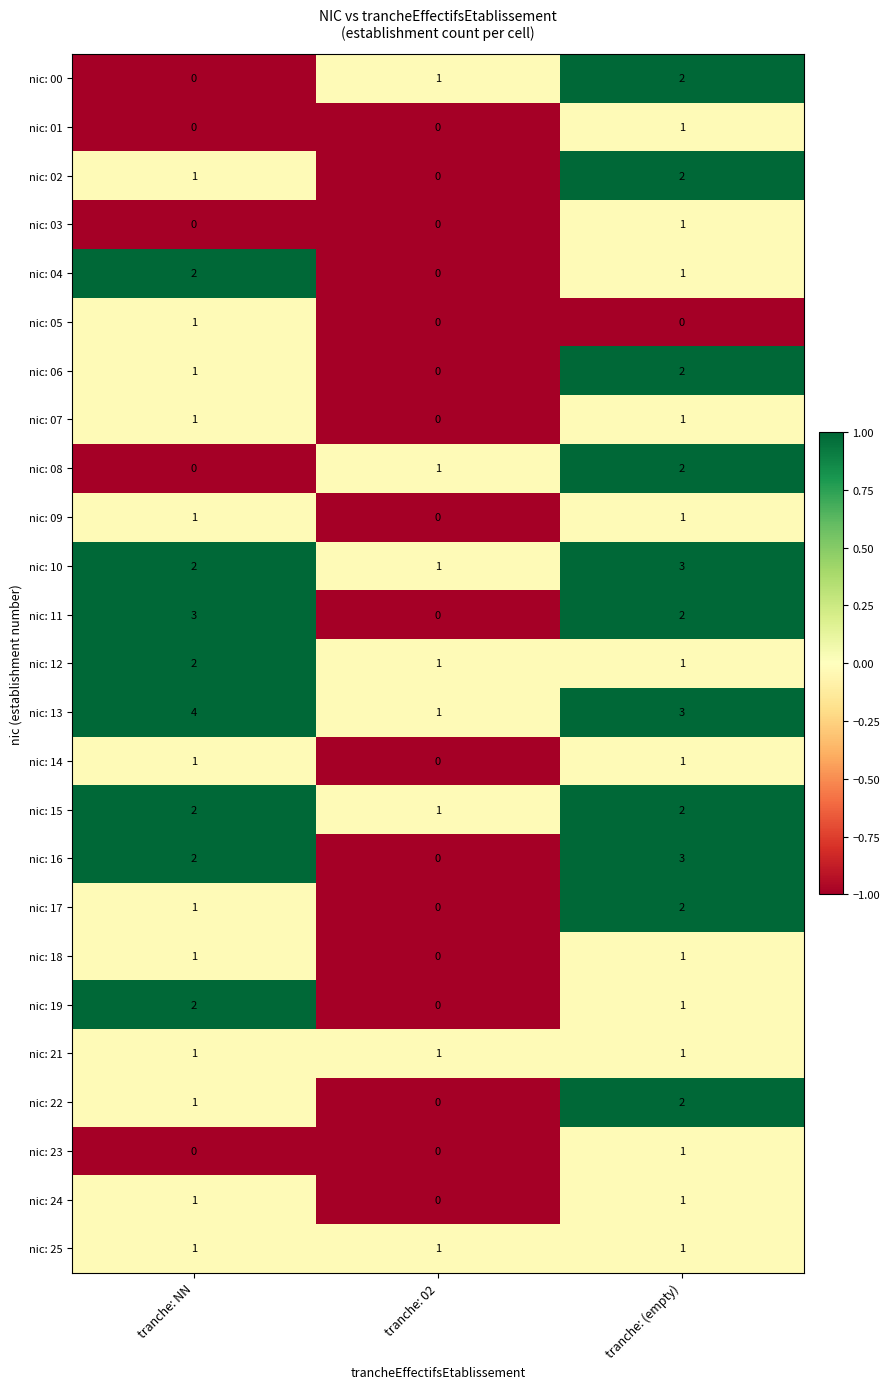

What is the maximum value shown in the chart?

4